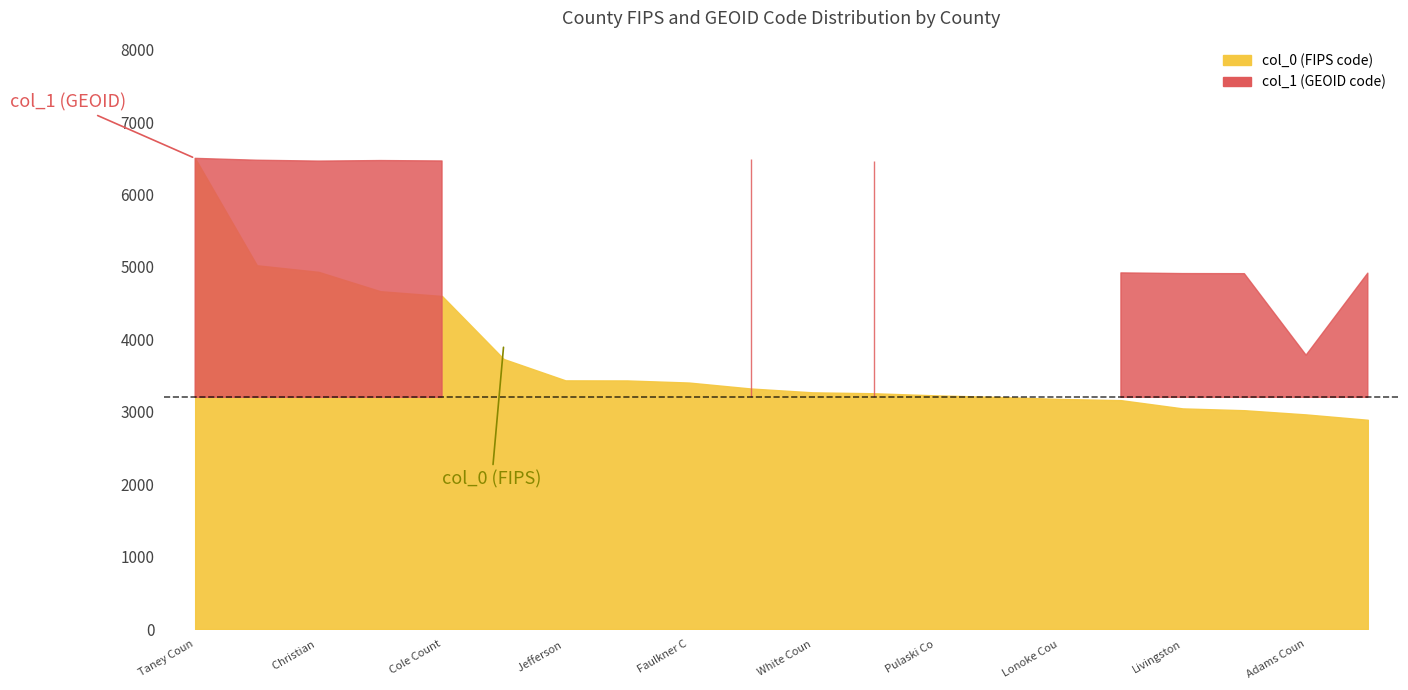

Reading left to right, list all the values displayed in this chart.

col_0: 6499	5023	4932	4665	4599	3729	3434	3433	3404	3322	3269	3256	3227	3205	3178	3161	3047	3022	2964	2890
col_1: 29213	29097	29043	29077	29051	12089	5069	12031	5045	29145	5145	29021	5119	5125	5085	22105	22063	22057	17001	22089